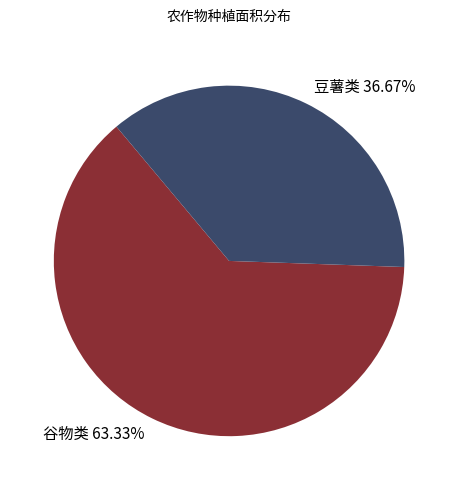

Which category has the biggest portion of the pie?

谷物类 63.33%